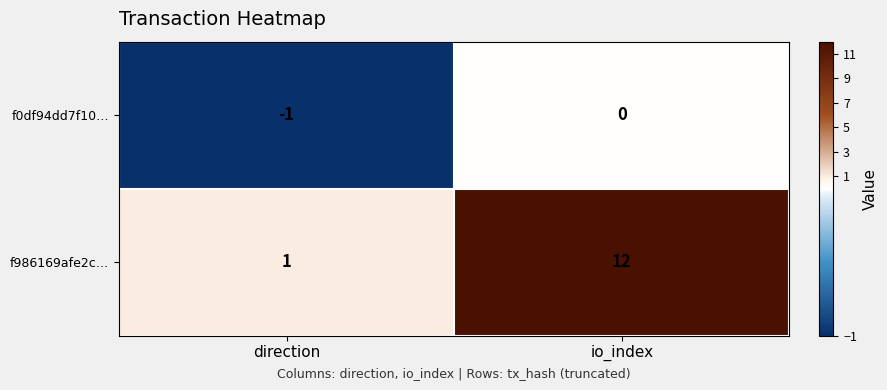

What is the smallest value displayed?

-1